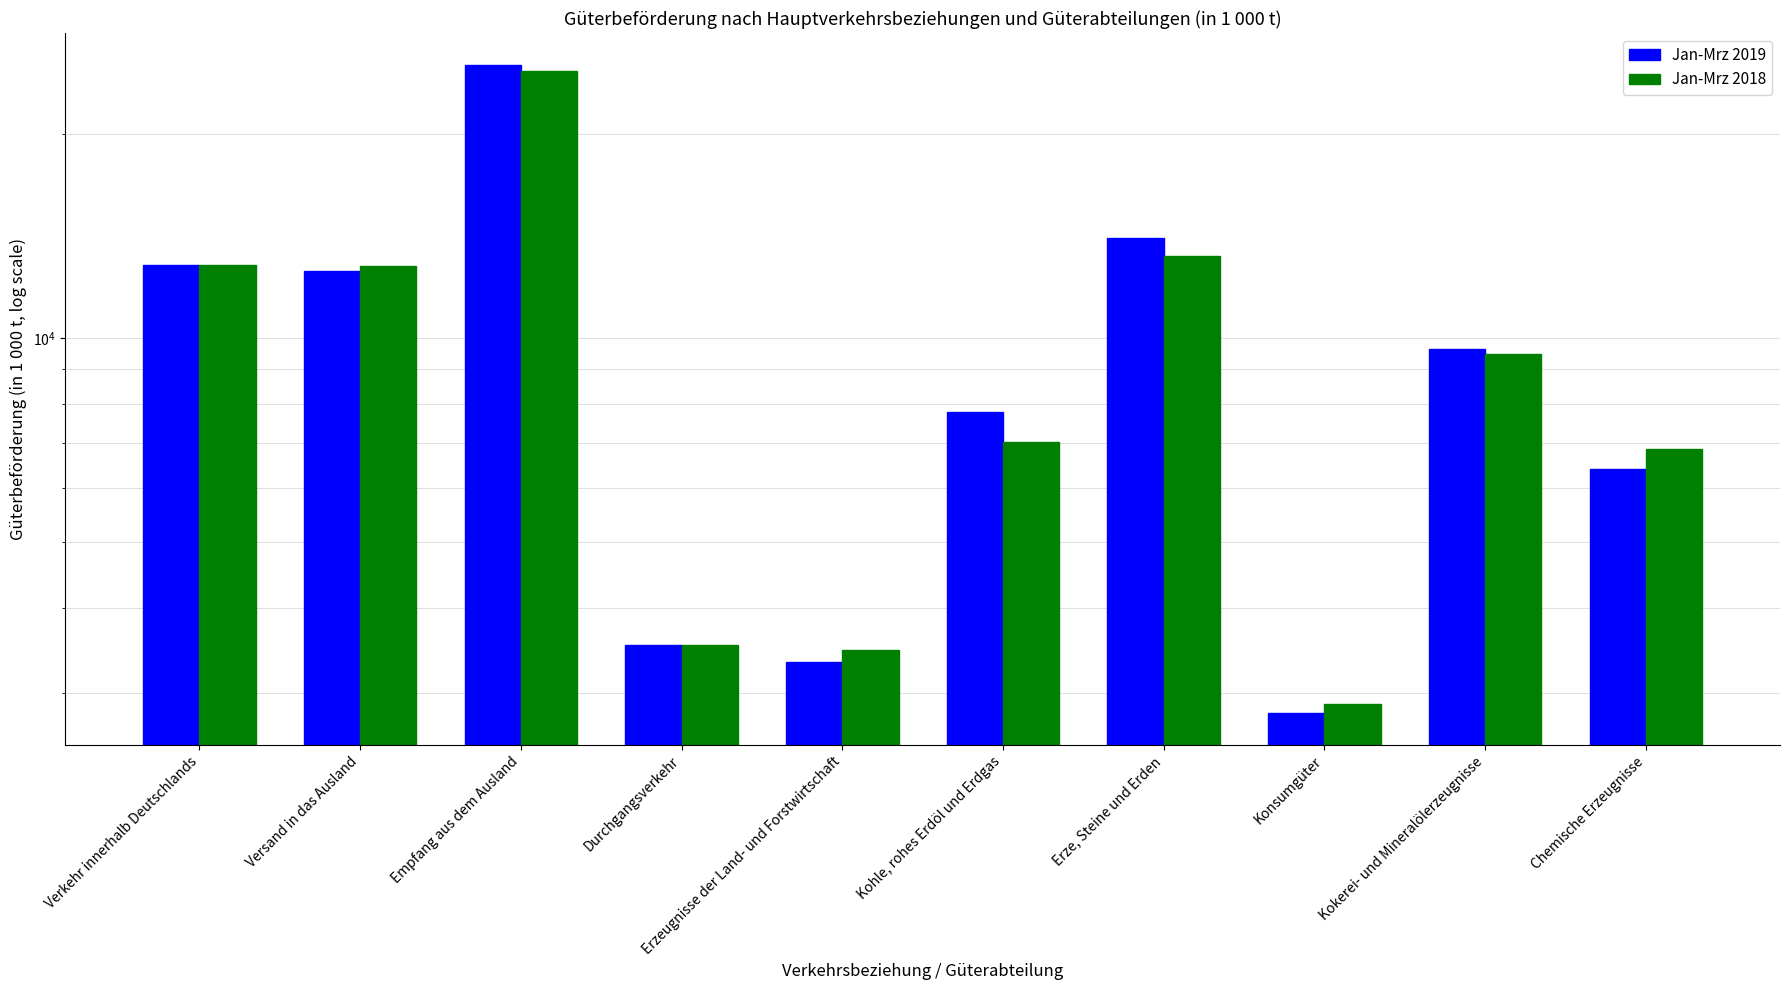

How many bars are there in total?

20